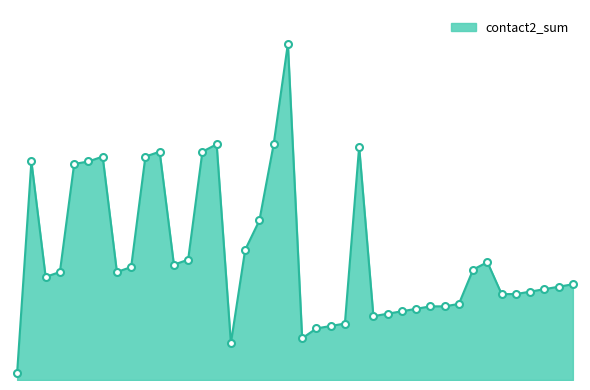

Does the chart display data point markers on the line(s)?

No